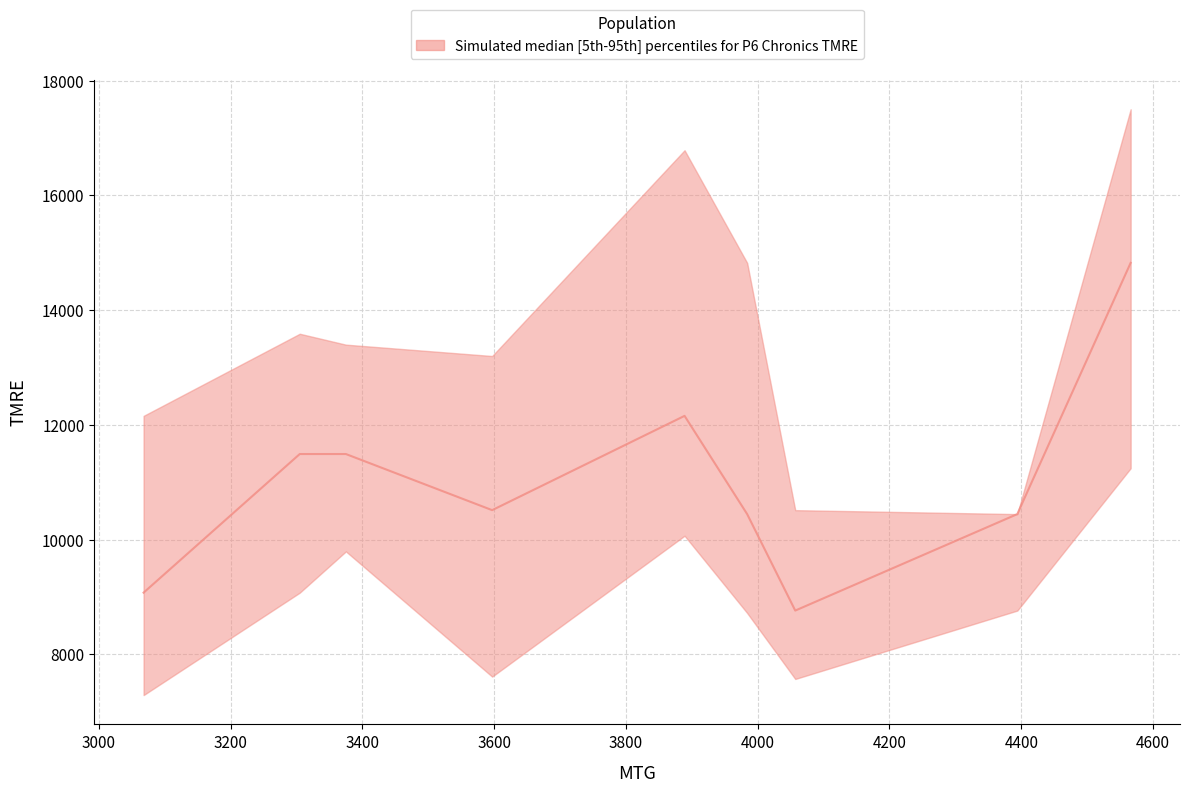

List the series in order of their overall mean, lowest first.

lower, median, upper